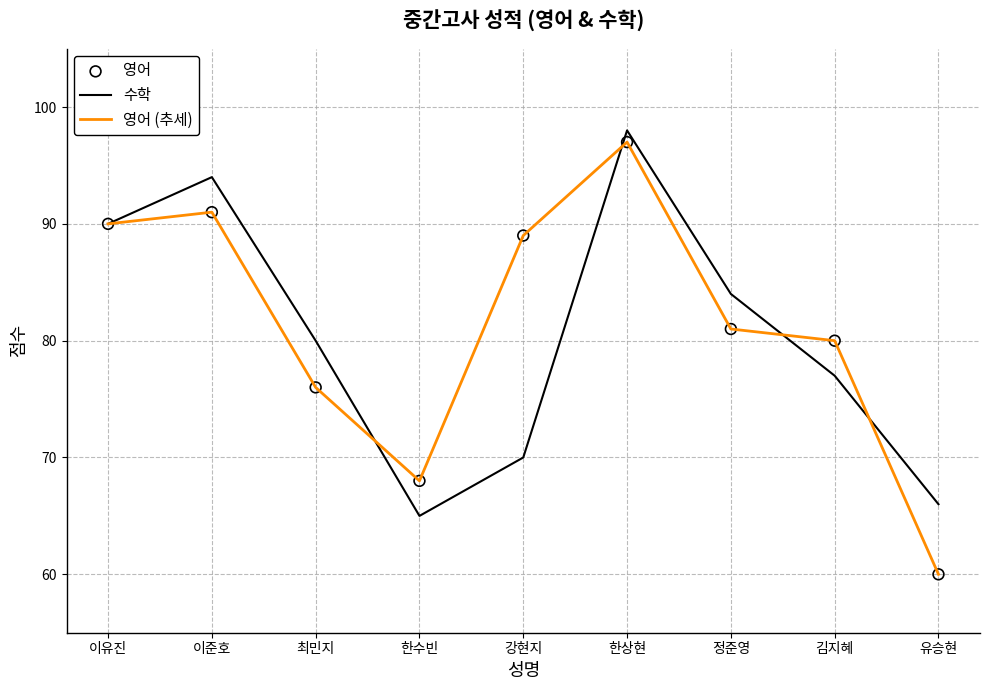

Which series has the largest total across all categories?

영어 (추세)